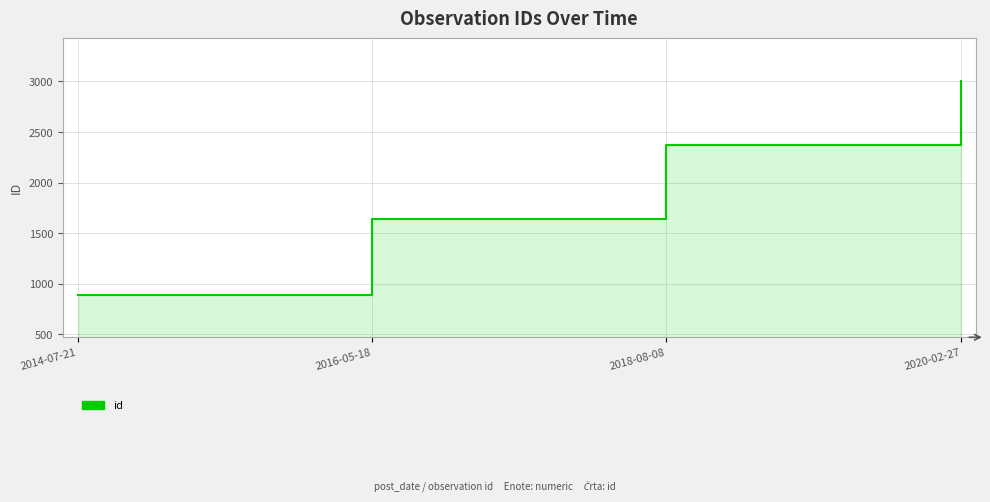

Between 2016-05-18 and 2018-08-08, which is larger?

2018-08-08